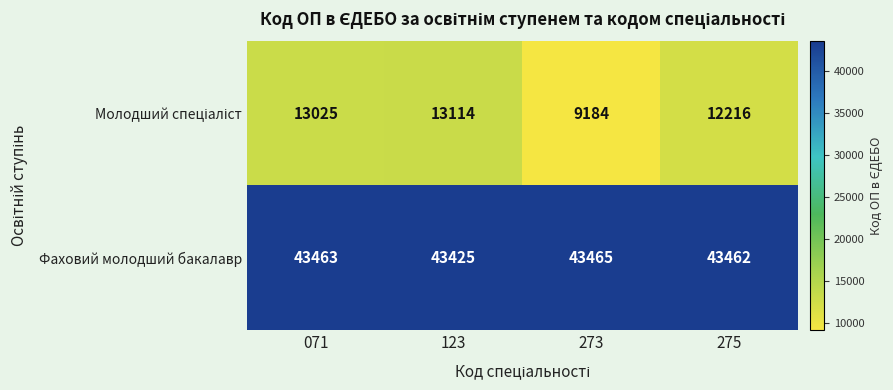

What is the difference between the highest and lowest values at 275?

31246